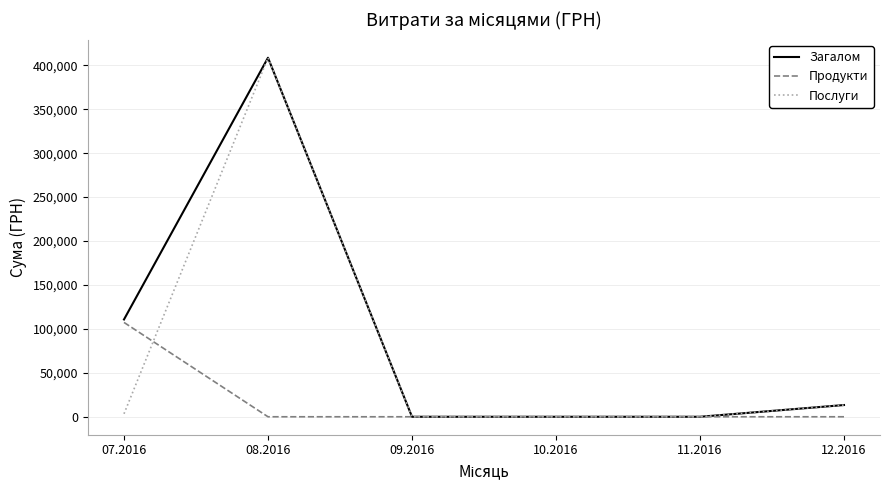

At which category is the sum across all series the highest?

08.2016